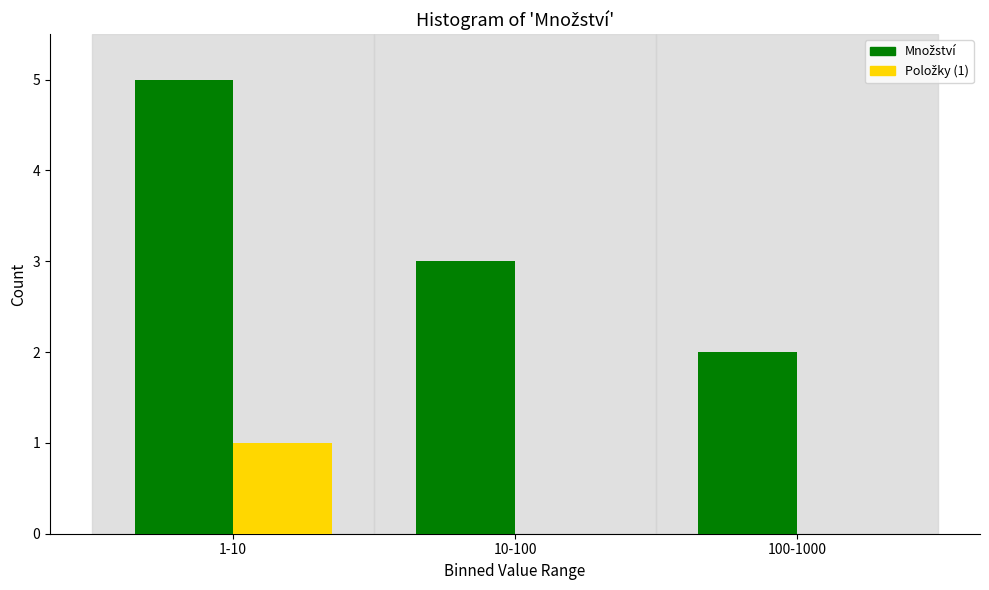

What is the total value across all series at 10-100?

3